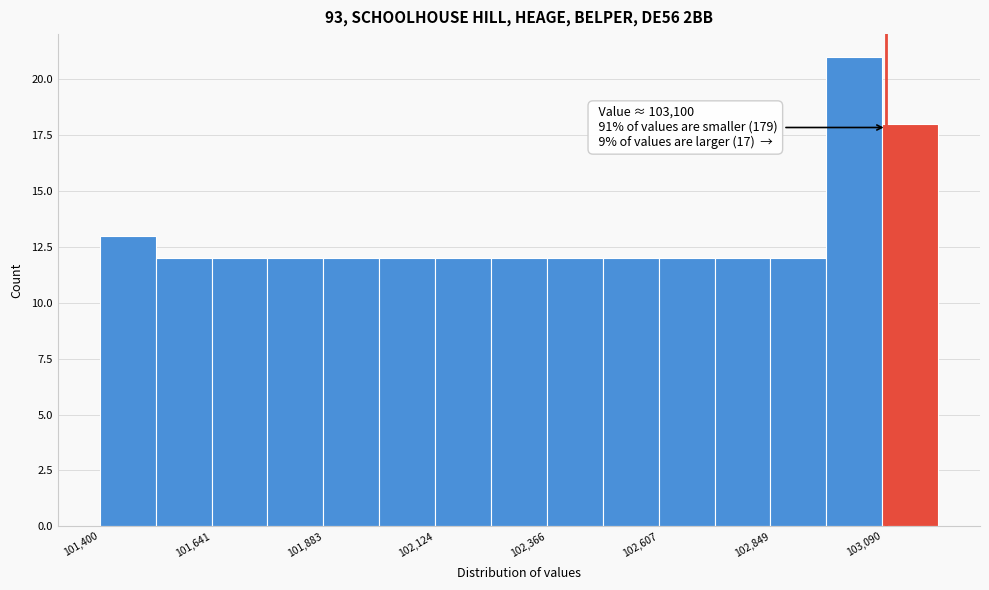

Read against the x-axis, roughly where is the centre of the tallest bar?

103050